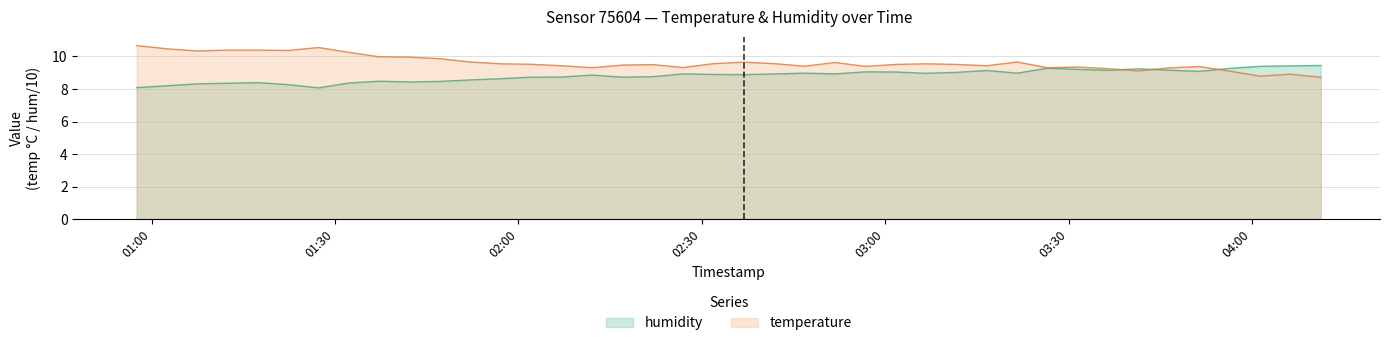

True or false: temperature and humidity intersect in this chart.

True